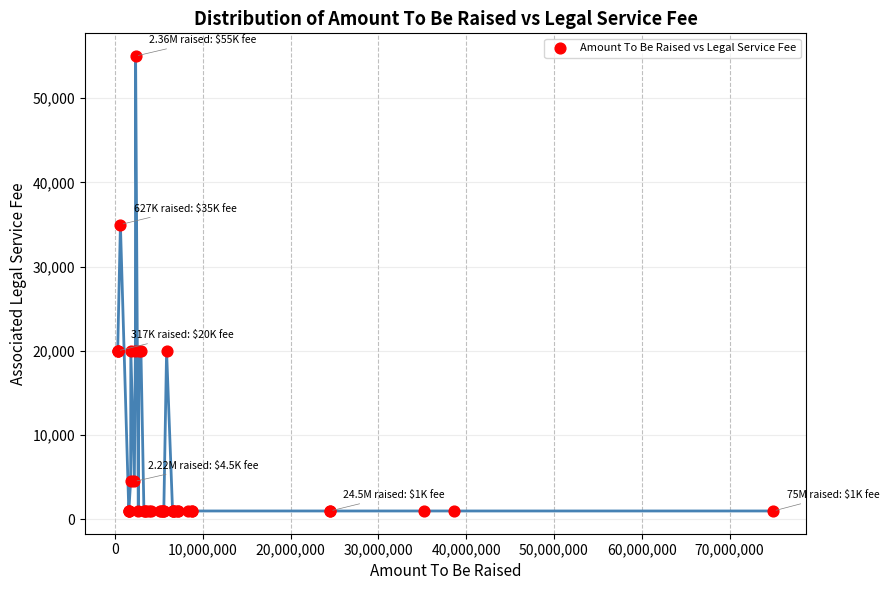

What Y value in the scatter plot is closest to 28000?

35000